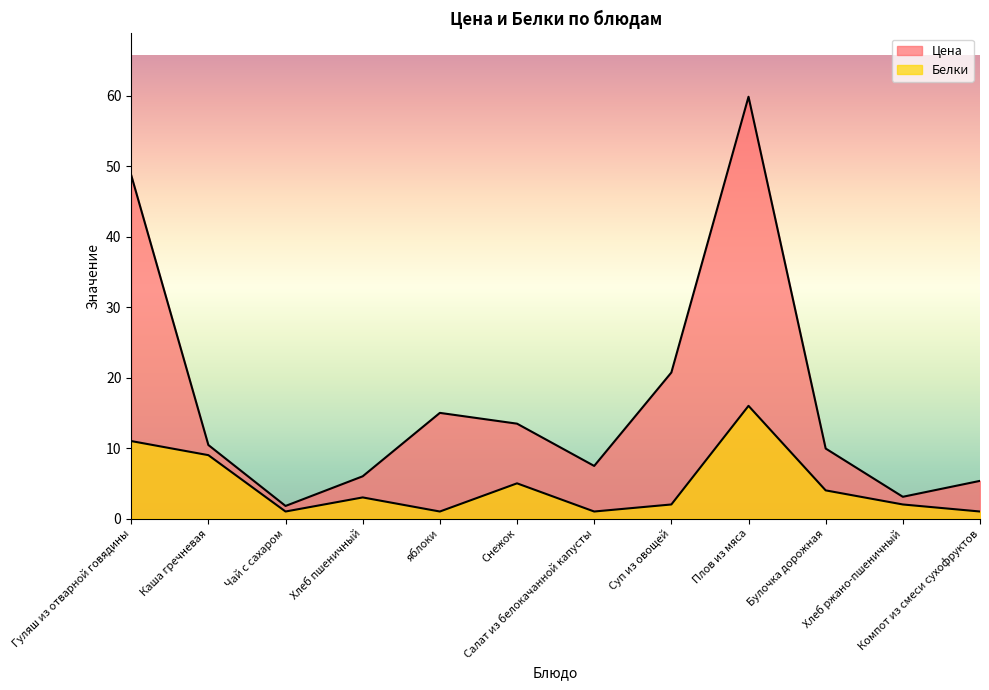

At how many categories does at least one series exceed 52?

1